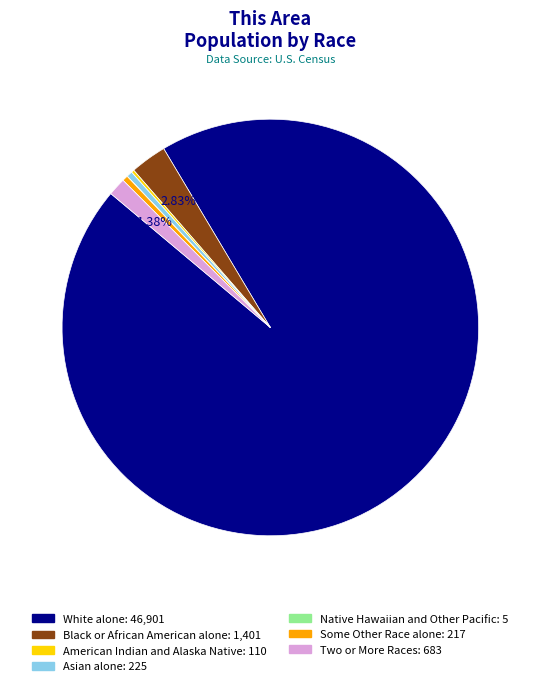

What is the majority slice?

White alone